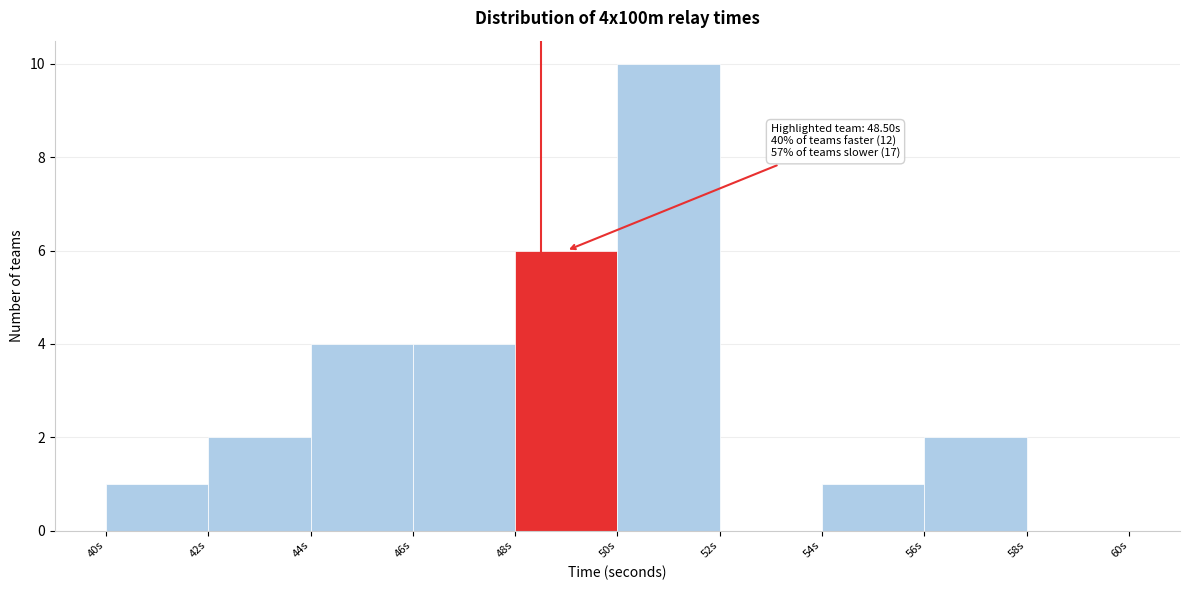

Over which range of the x-axis is the bar tallest?

50 to 52